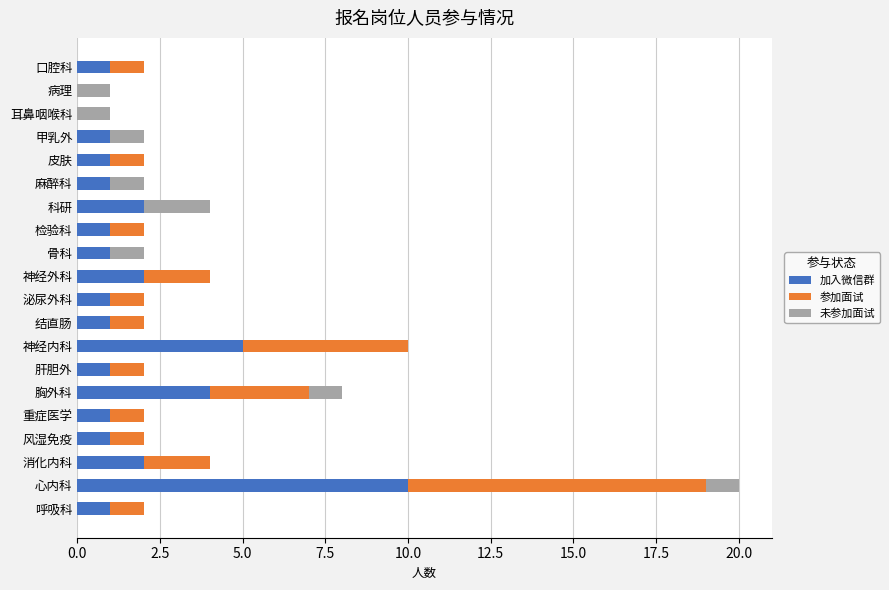

True or false: 加入微信群 has a value of 1 at 呼吸科.

True